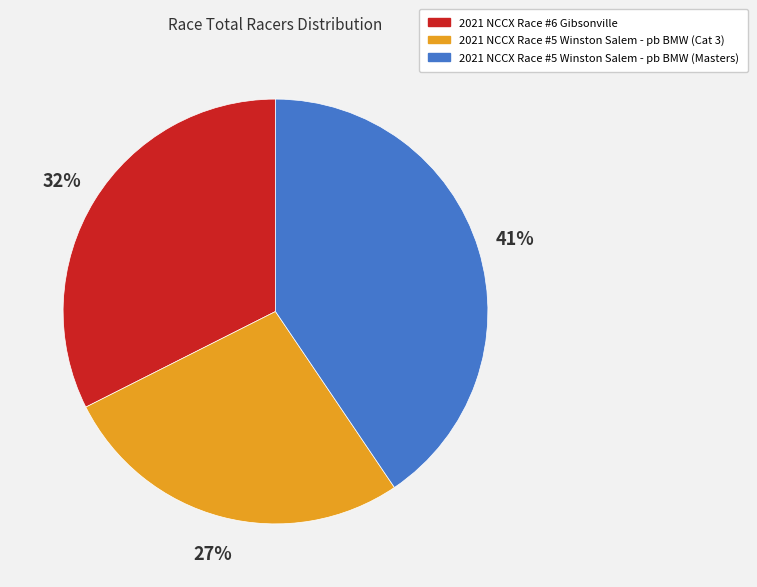

Is 2021 NCCX Race #5 Winston Salem - pb BMW (Masters) the majority of the pie?

No